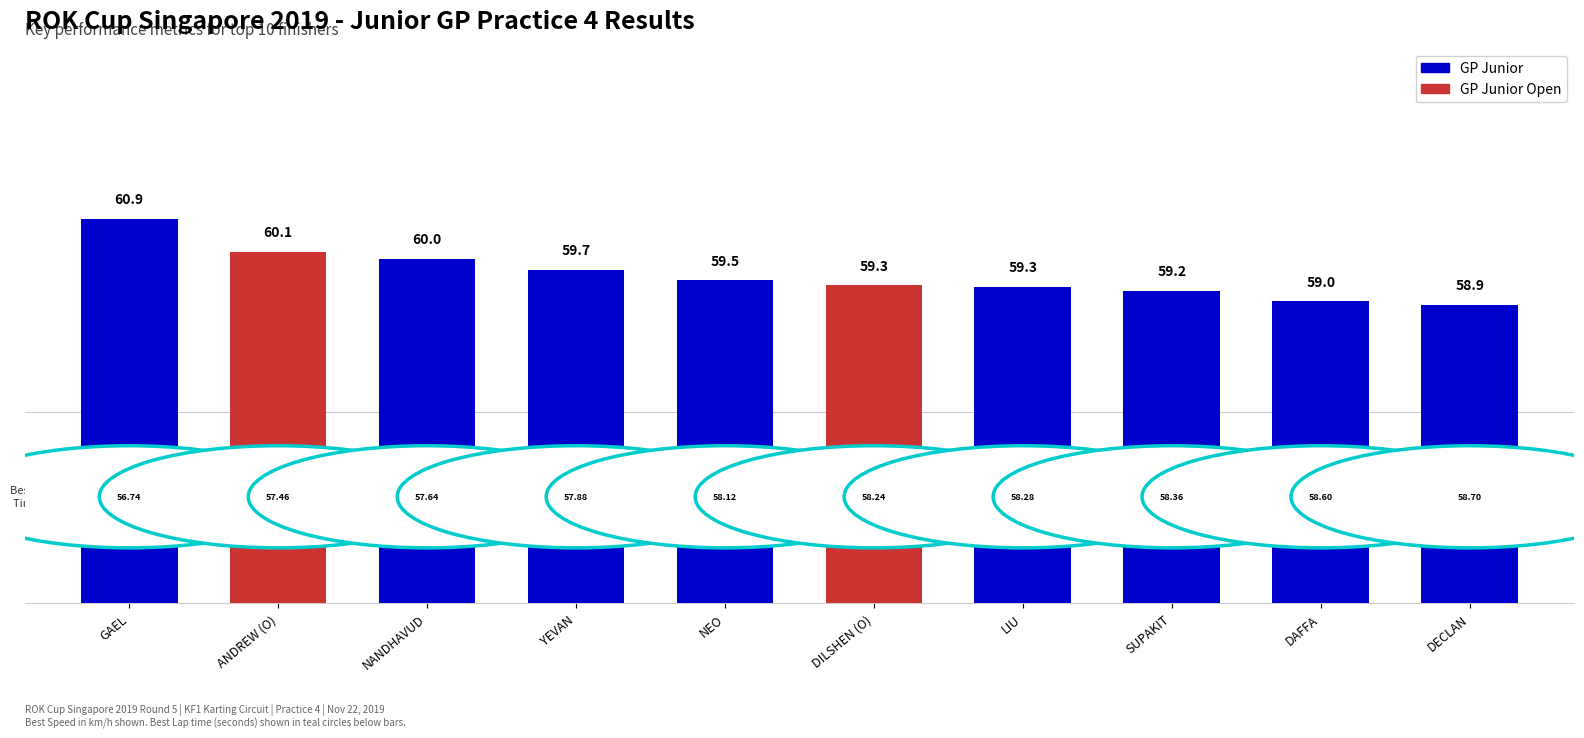

What is the sum of all values?

595.9